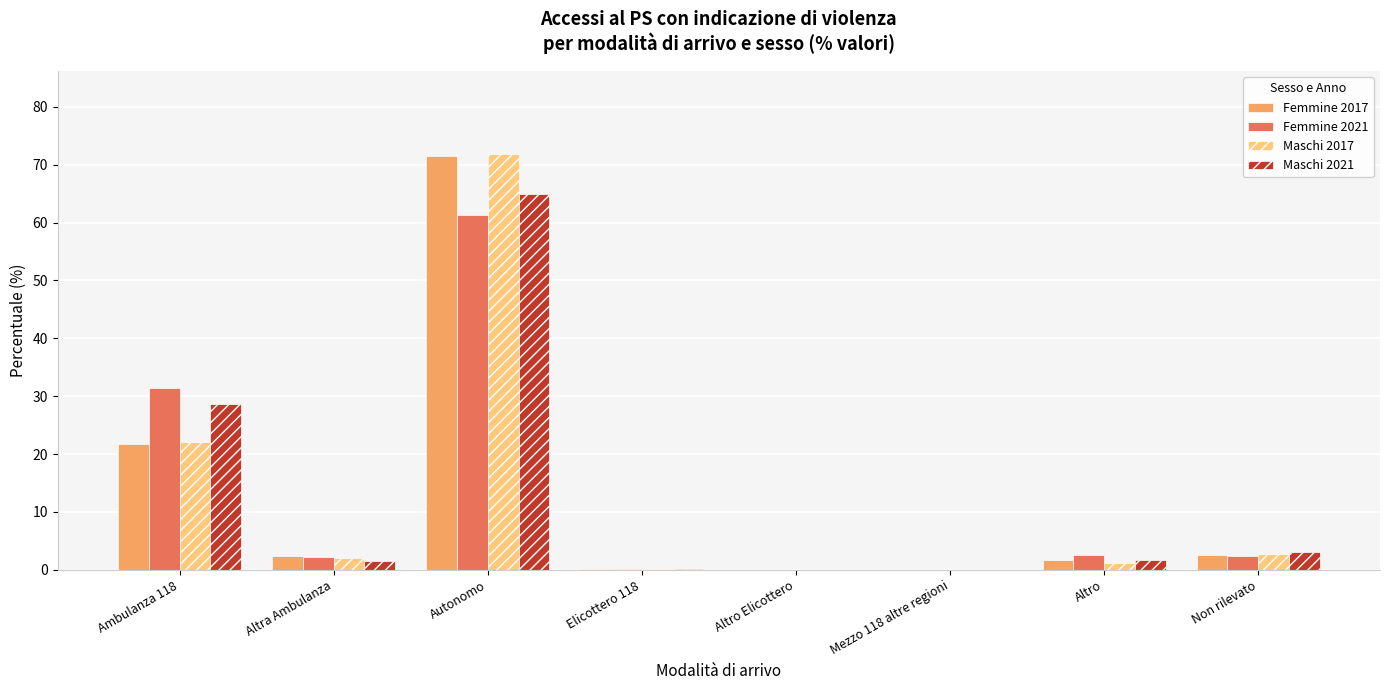

At which label does Maschi 2017 reach its peak?

Autonomo